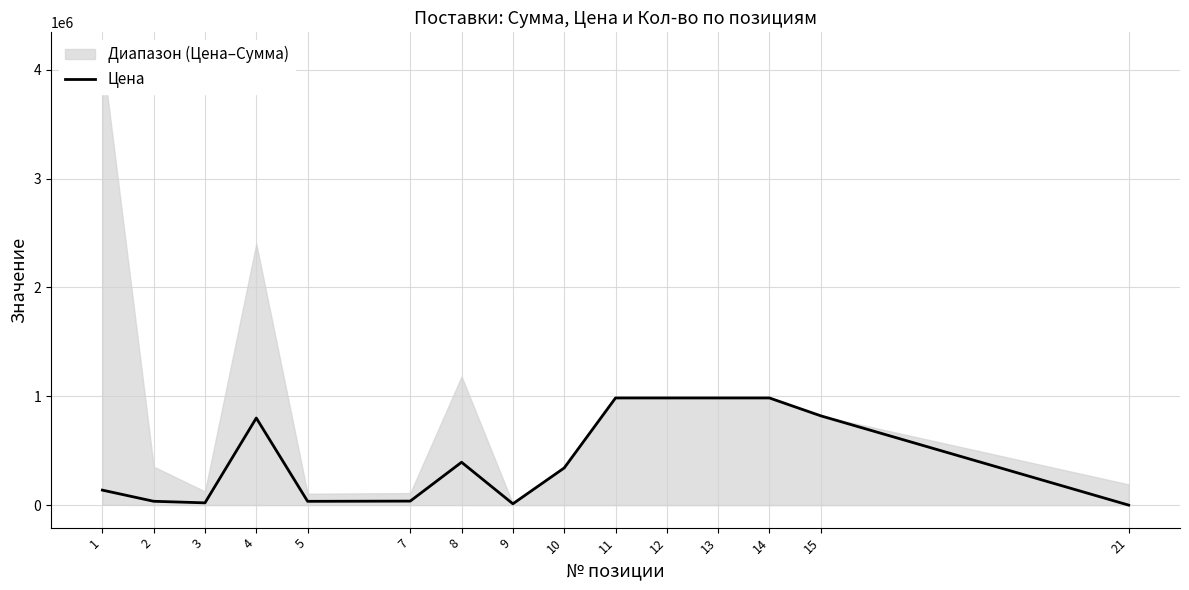

Which has a higher value, 8 or 11?

11